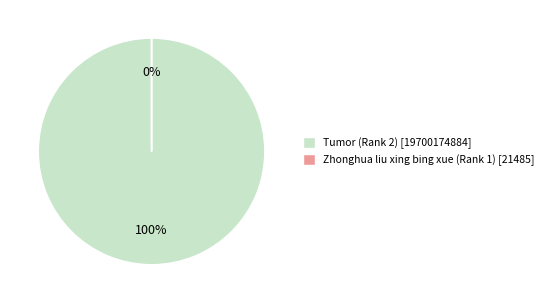

Is the sum of Zhonghua liu xing bing xue (Rank 1) and Tumor (Rank 2) greater than half?

Yes